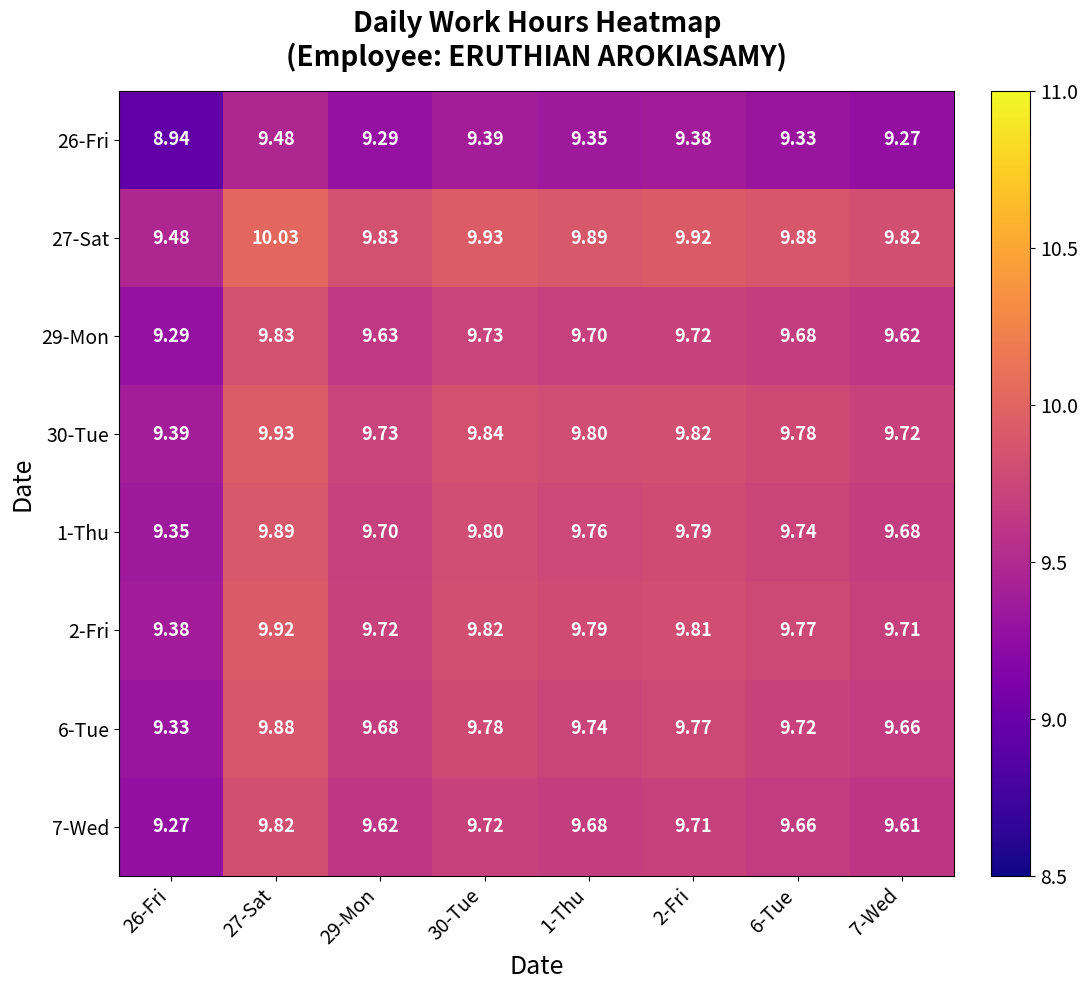

Count the number of categories in the chart.

8